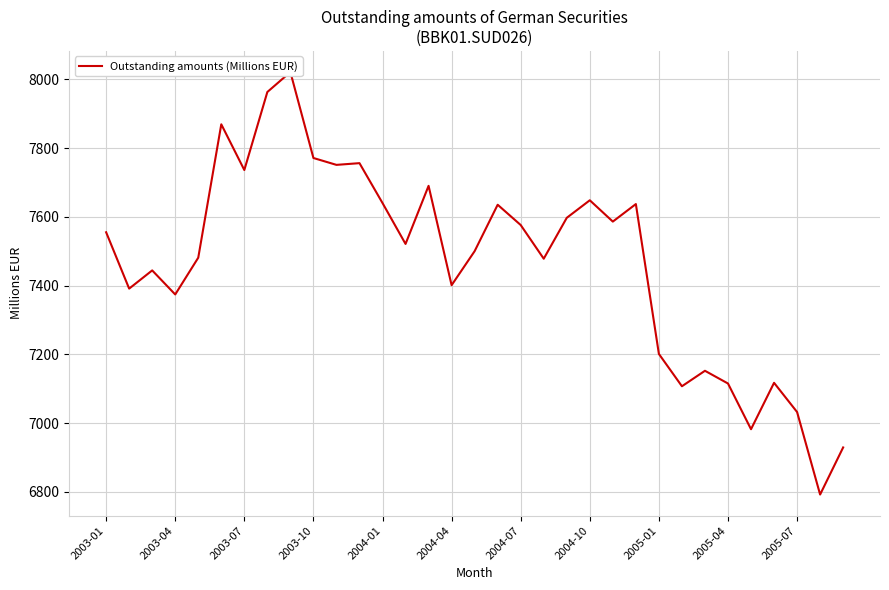

What is the sum of the values at 17 and 29?

14752